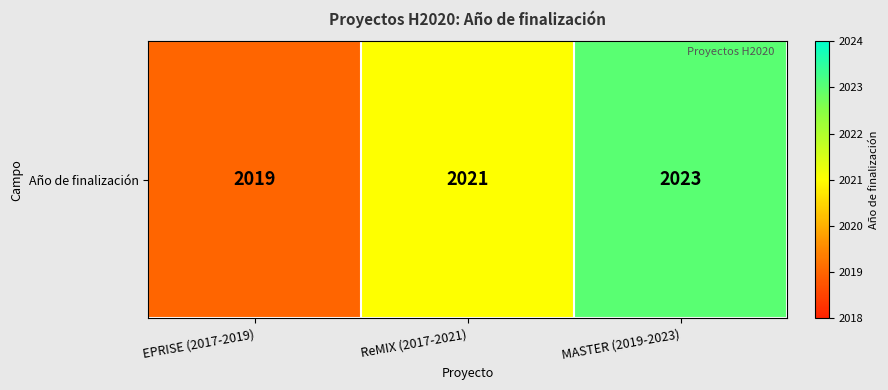

What is the difference between the maximum and minimum values?

4